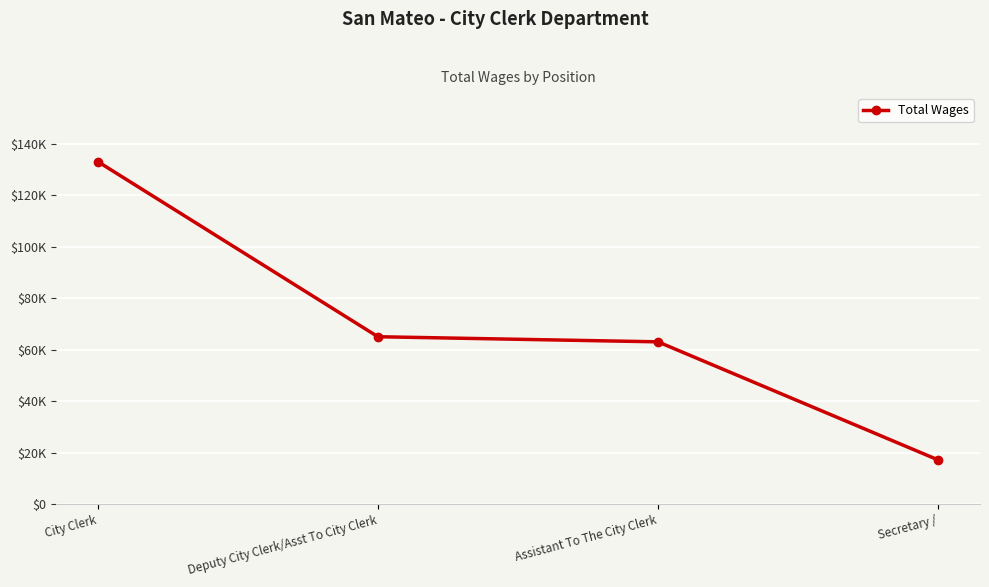

Is this an area chart (filled region under the line)?

No